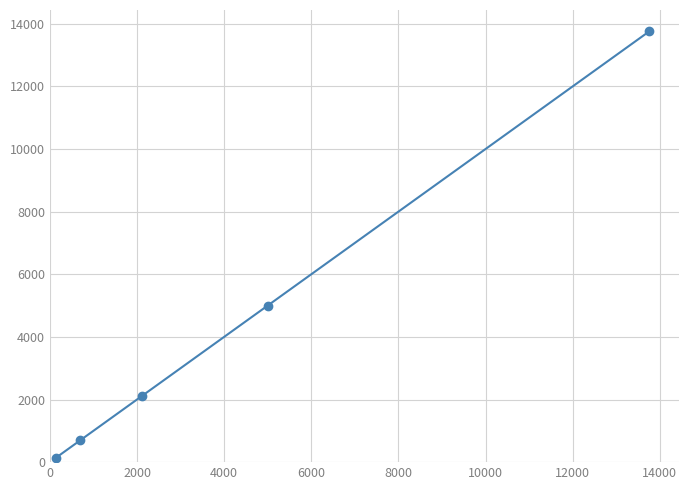

What is the sum of all values?

21710.8